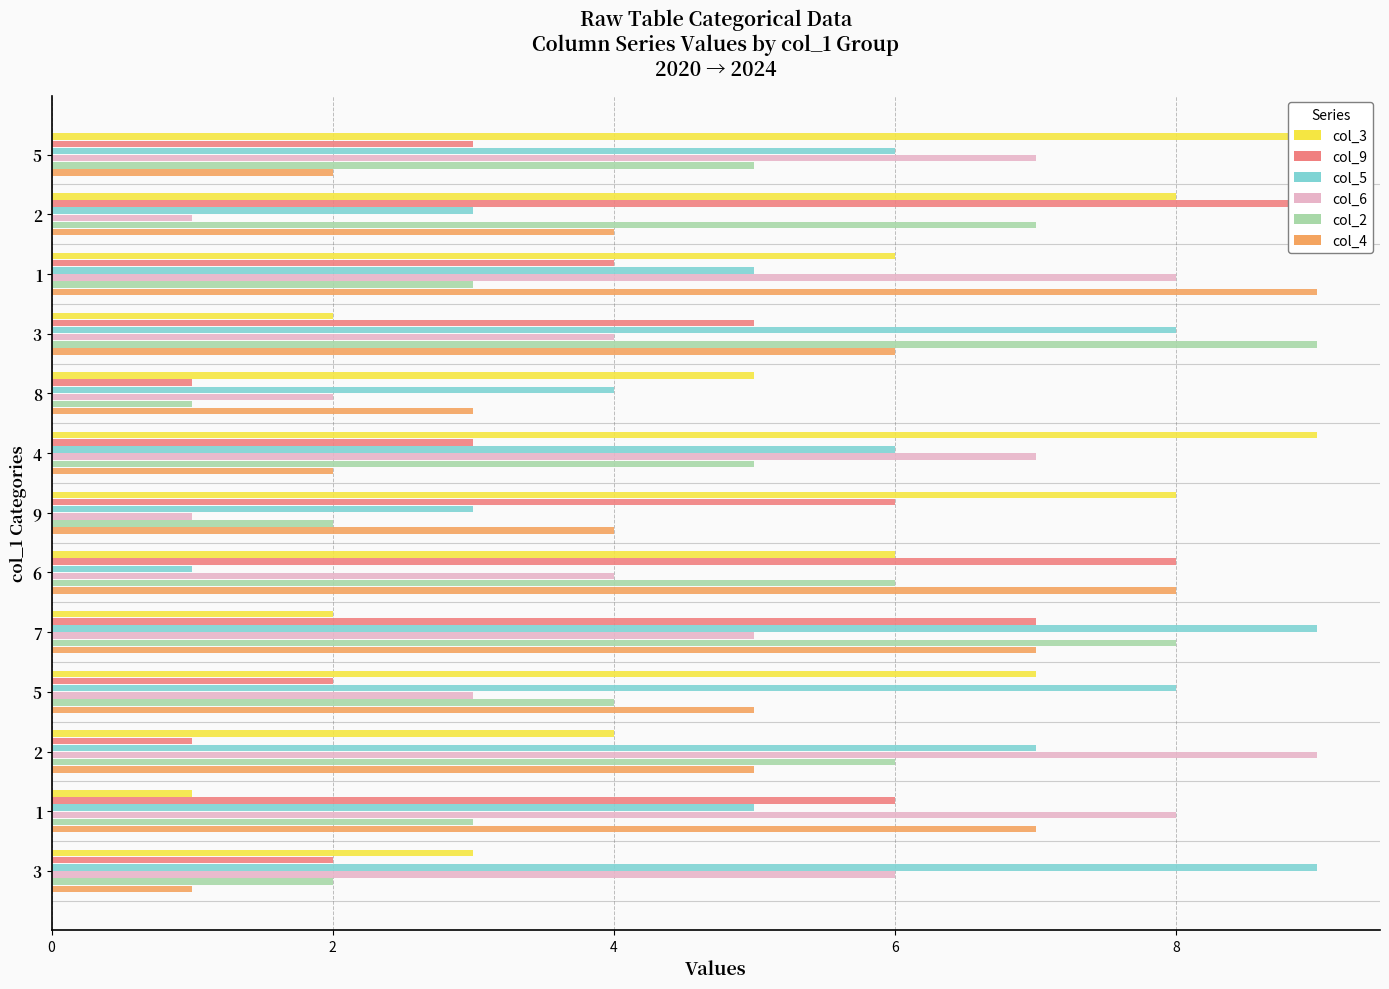

What are all the series names shown in the legend?

col_3, col_9, col_5, col_6, col_2, col_4